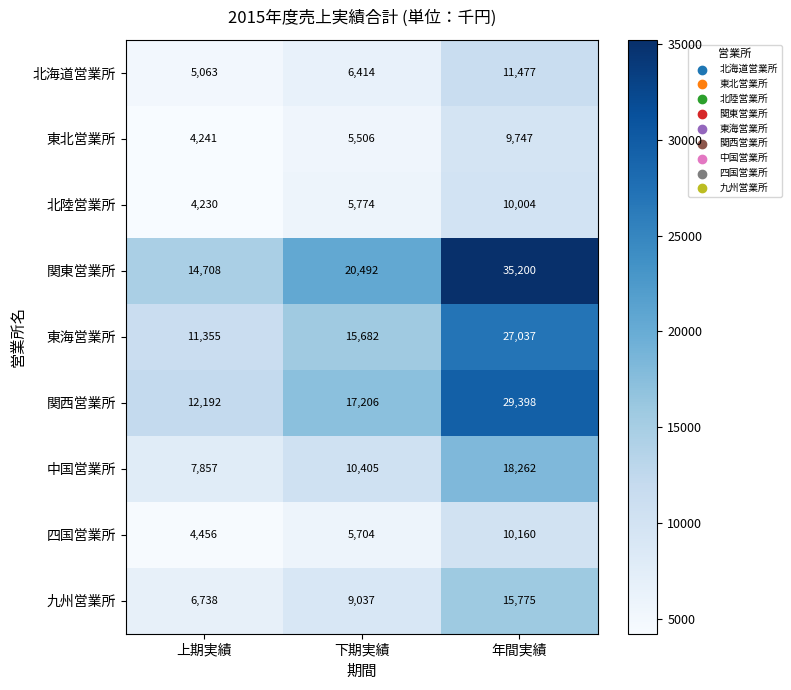

What is the greatest value displayed?

35200